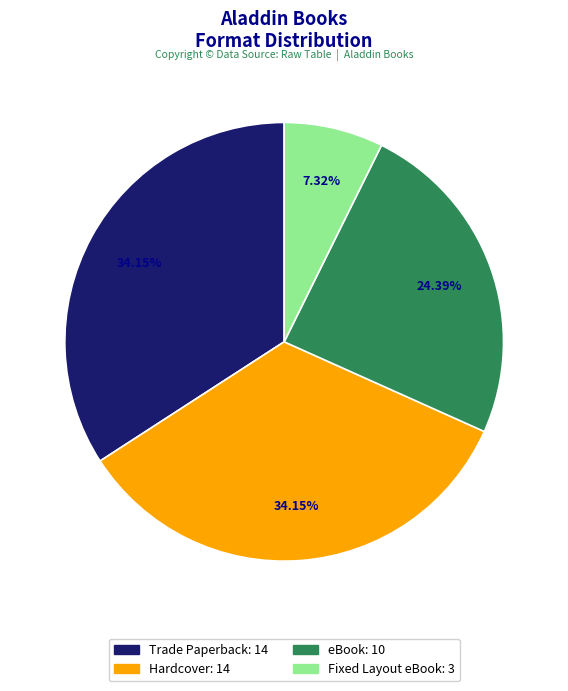

Which category has the smallest portion of the pie?

Fixed Layout eBook